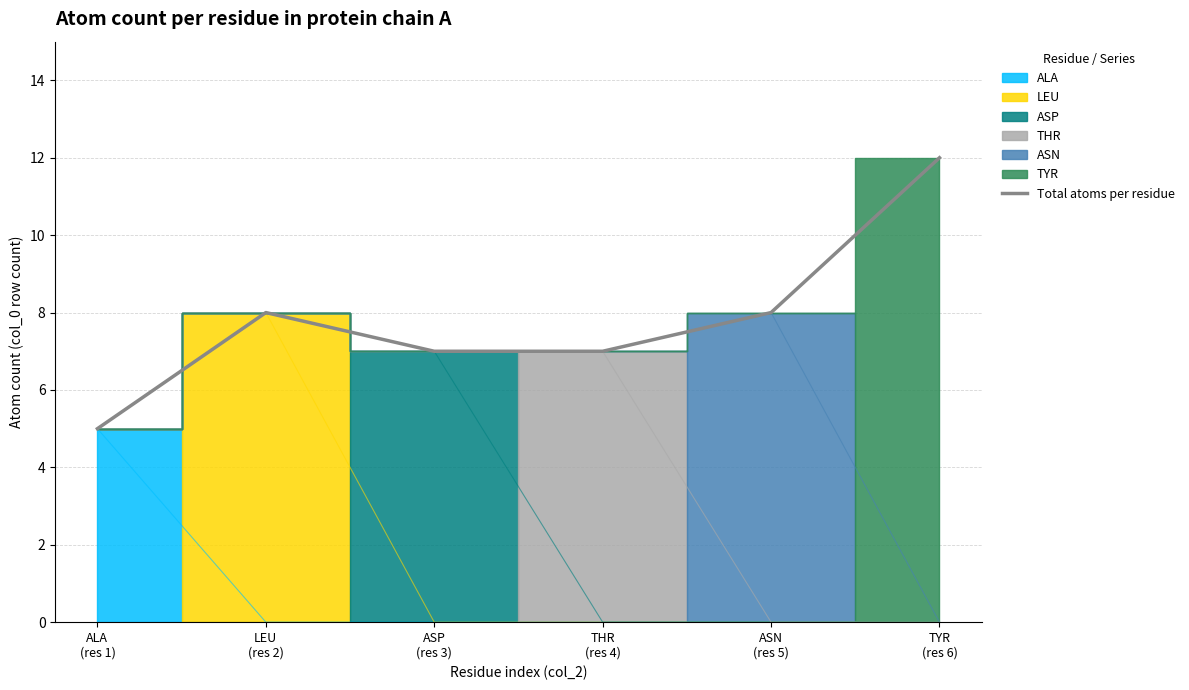

Rank the categories by value from lowest to highest.

ALA
(res 1), ASP
(res 3), THR
(res 4), LEU
(res 2), ASN
(res 5), TYR
(res 6)